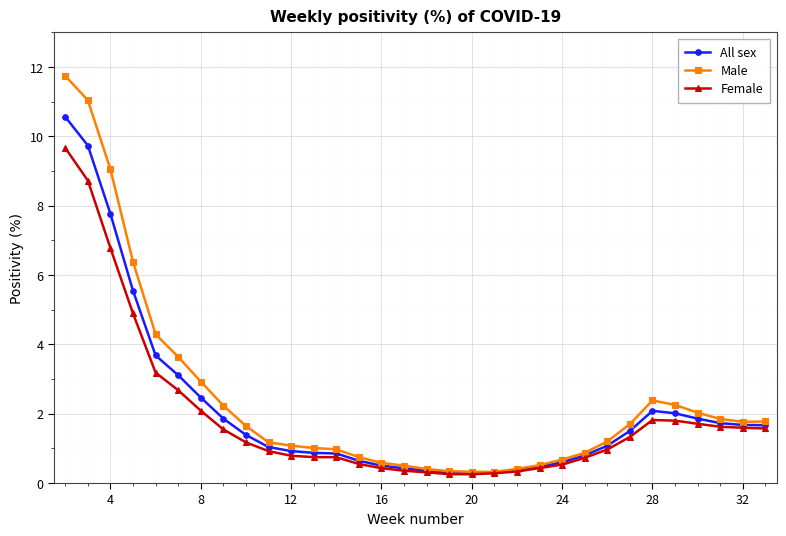

List the series in order of their peak value, lowest first.

Female, All sex, Male